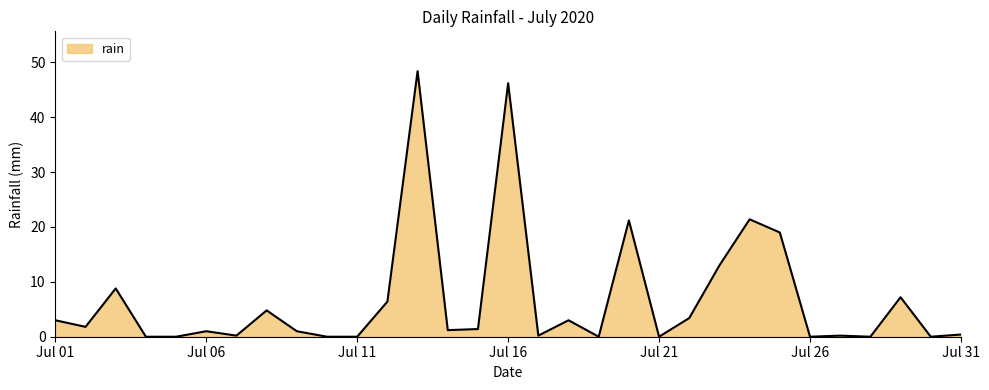

What is the difference between the maximum and minimum values?

48.4